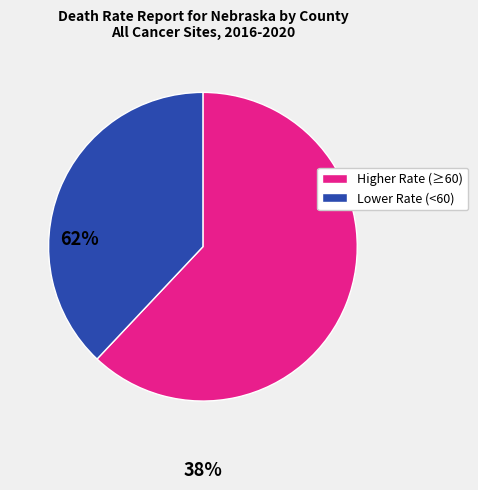

Does any single category account for the majority?

Yes